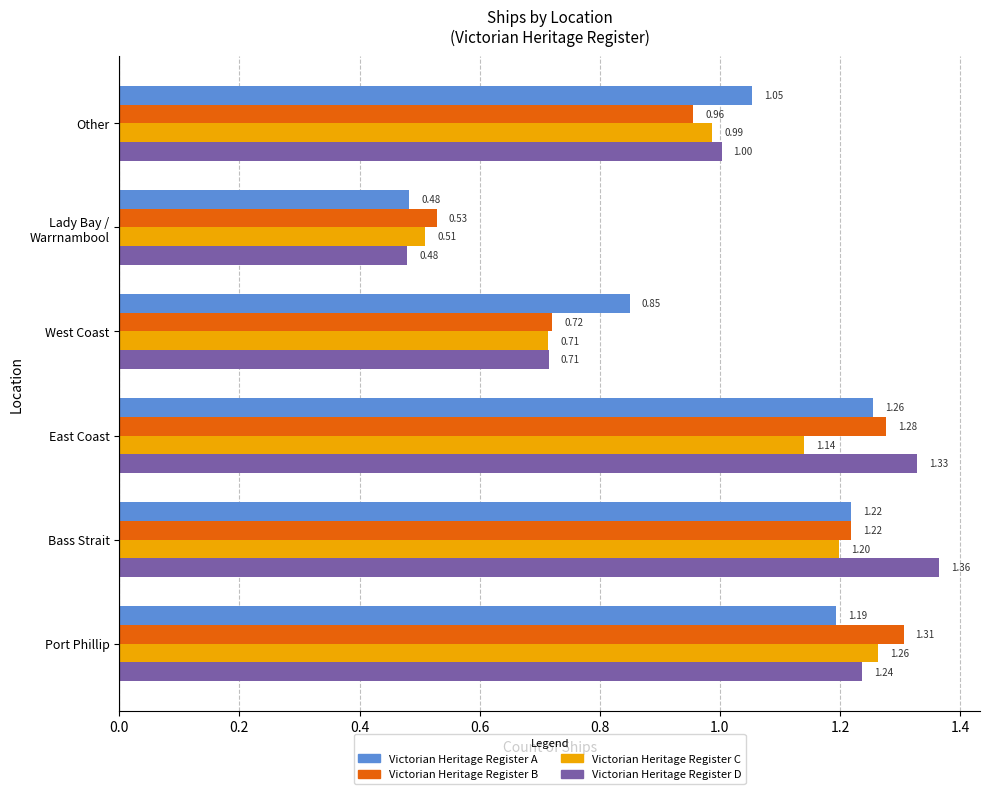

At which category does the chart reach its peak across all series?

Bass Strait